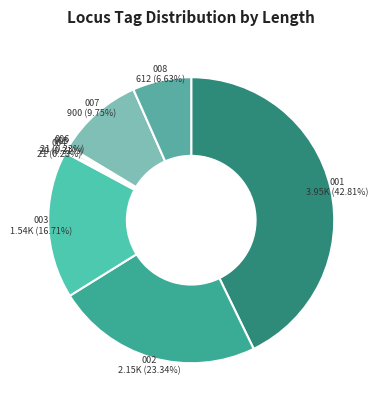

How many segments does this pie chart have?

8